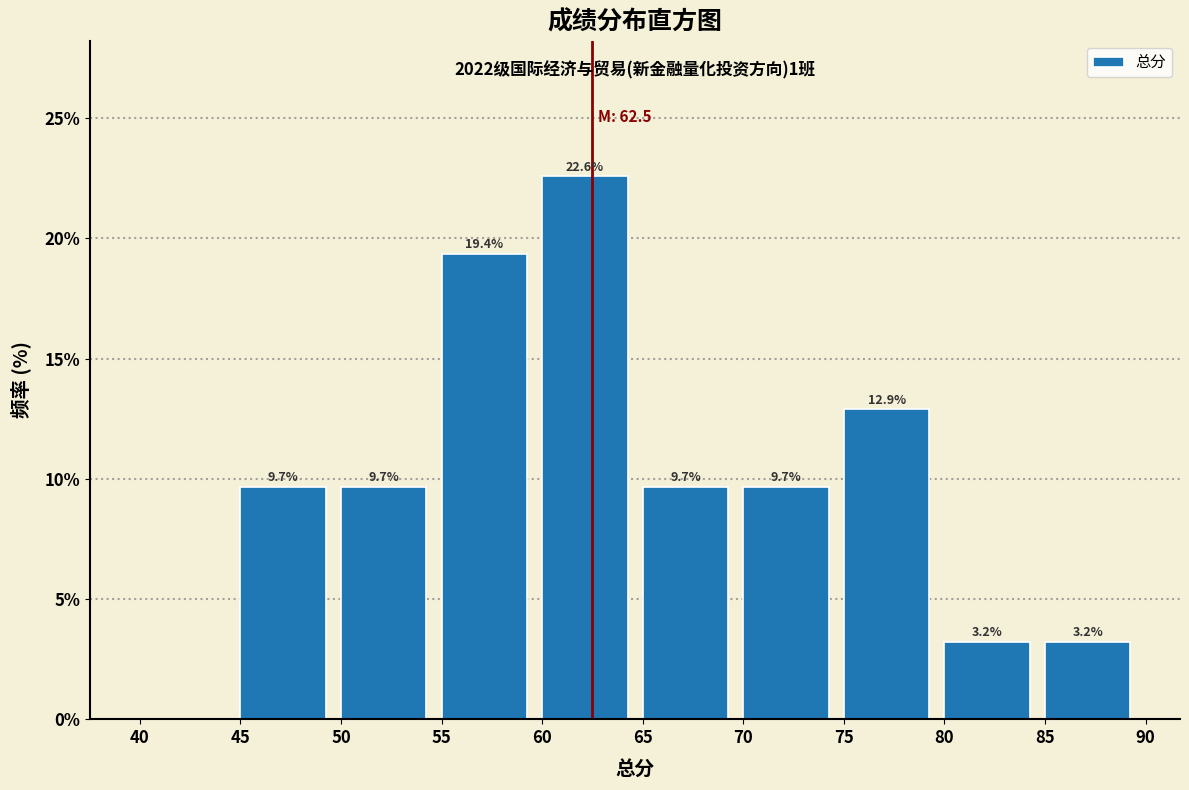

Over which range of the x-axis is the bar tallest?

60 to 65